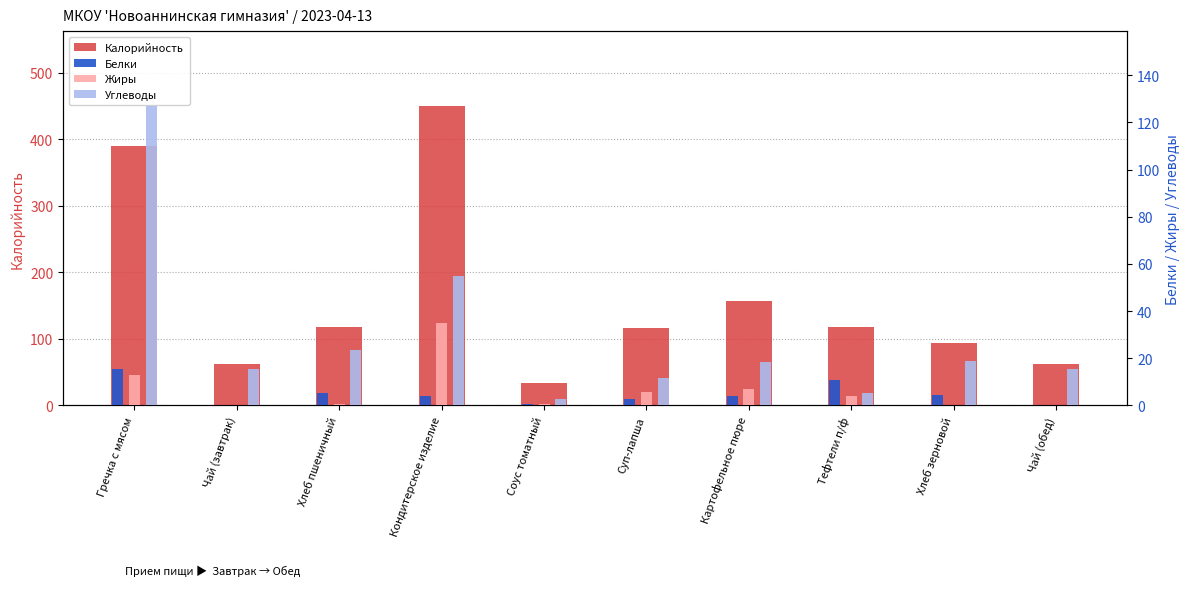

What are all the series names shown in the legend?

Калорийность, Белки, Жиры, Углеводы